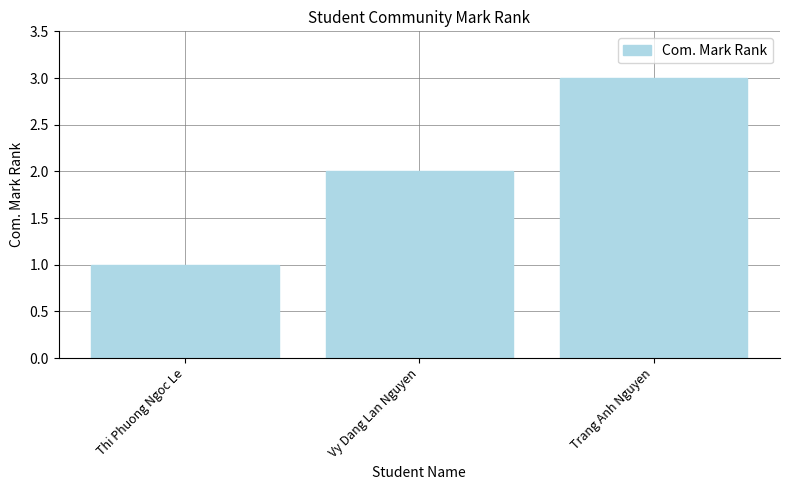

List the labels in order of value, smallest first.

Thi Phuong Ngoc Le, Vy Dang Lan Nguyen, Trang Anh Nguyen